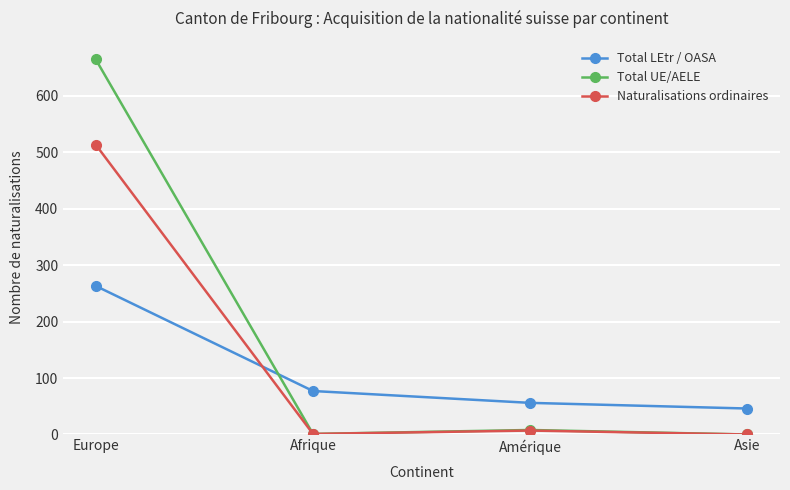

What is the average value of the Naturalisations ordinaires series?

130